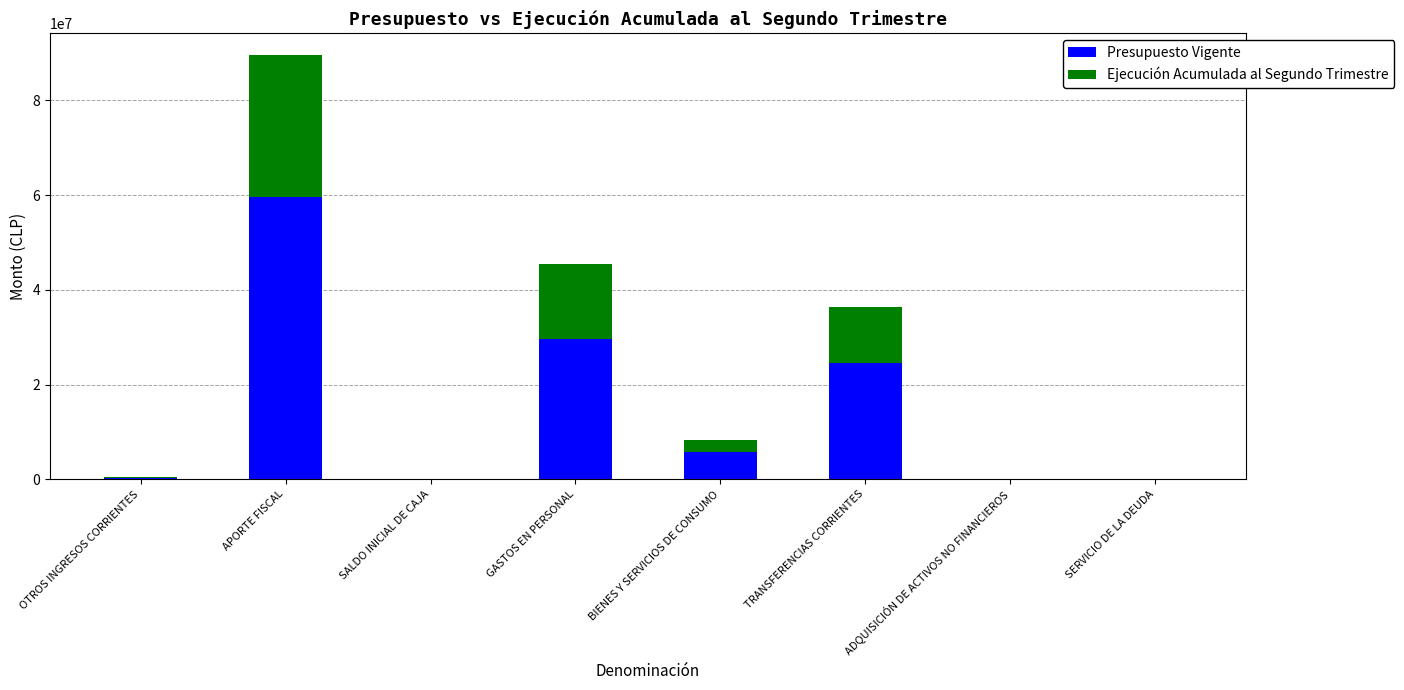

What is the total value across all series at TRANSFERENCIAS CORRIENTES?

36407076